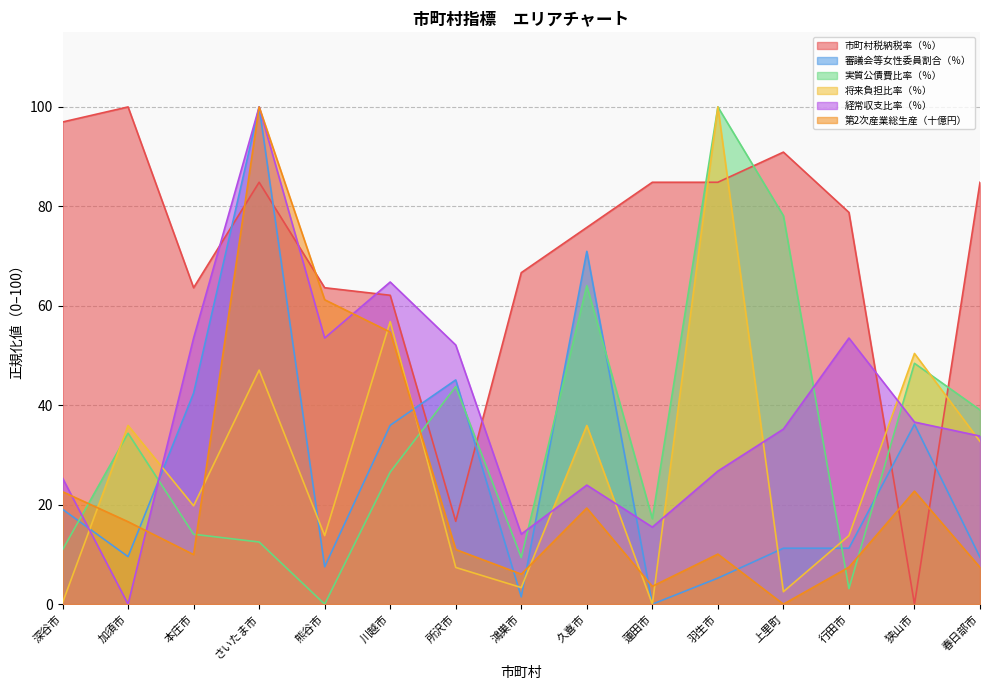

What is the sum of all 経常収支比率（％） values?

588.7